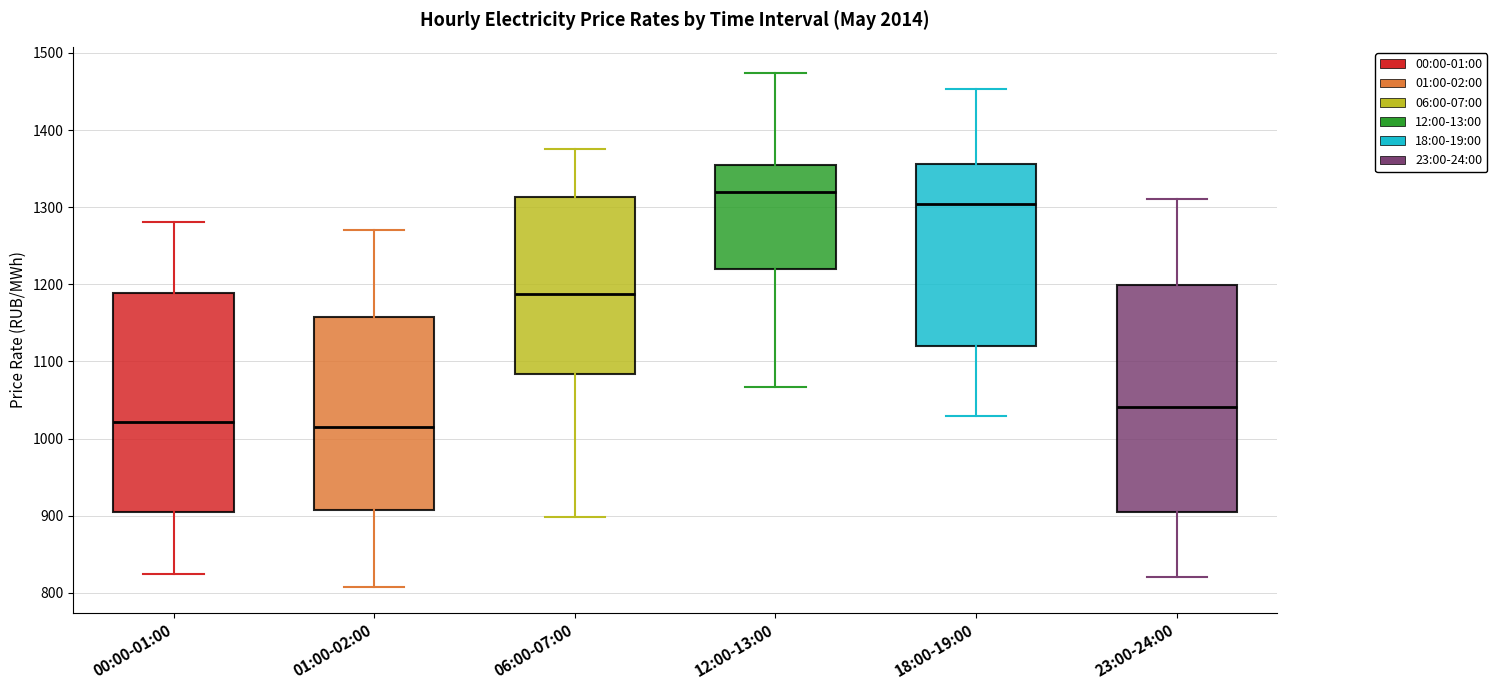

Reading left to right, transcribe this box plot: for each box, give where its median line is, the range the box spans, and where its two whiskers end, as read against the y-axis. The values are not printed on the chart, so give them approximately, as read against the axis.

00:00-01:00: median 1020, box 900 to 1190, whiskers 820 to 1280
01:00-02:00: median 1010, box 910 to 1160, whiskers 810 to 1270
06:00-07:00: median 1190, box 1080 to 1310, whiskers 900 to 1380
12:00-13:00: median 1320, box 1220 to 1360, whiskers 1070 to 1470
18:00-19:00: median 1300, box 1120 to 1360, whiskers 1030 to 1450
23:00-24:00: median 1040, box 910 to 1200, whiskers 820 to 1310